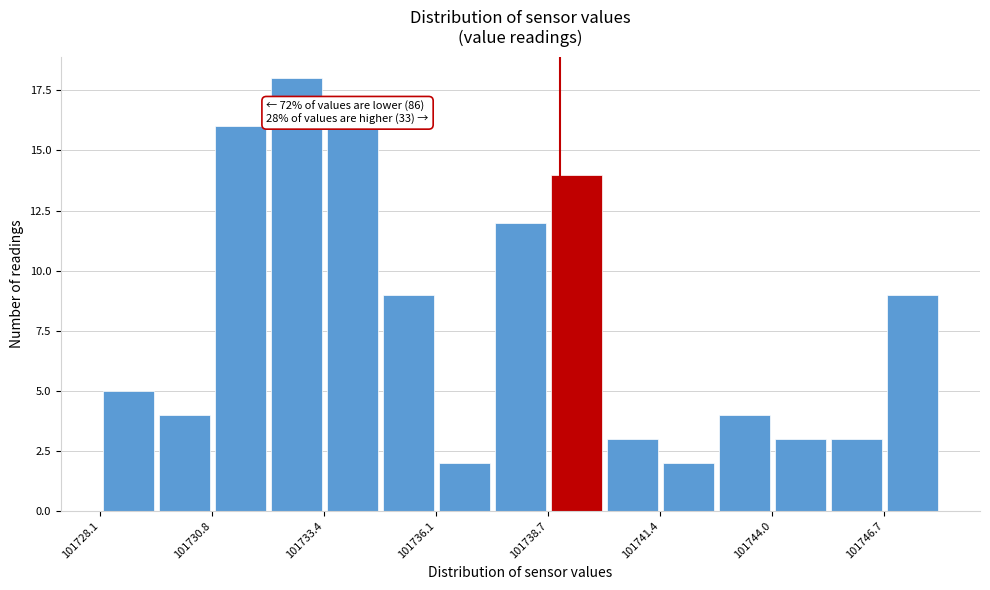

Read against the x-axis, roughly where is the centre of the tallest bar?

101733.0